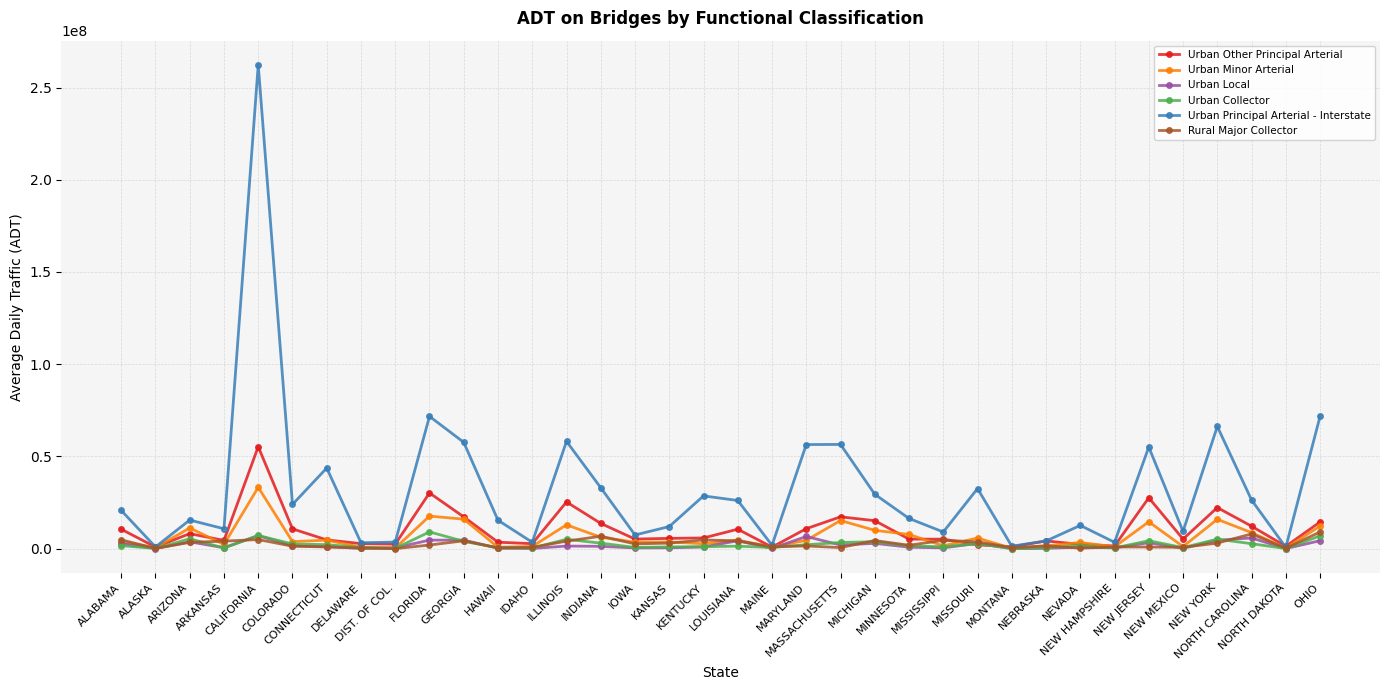

Does the chart display data point markers on the line(s)?

Yes